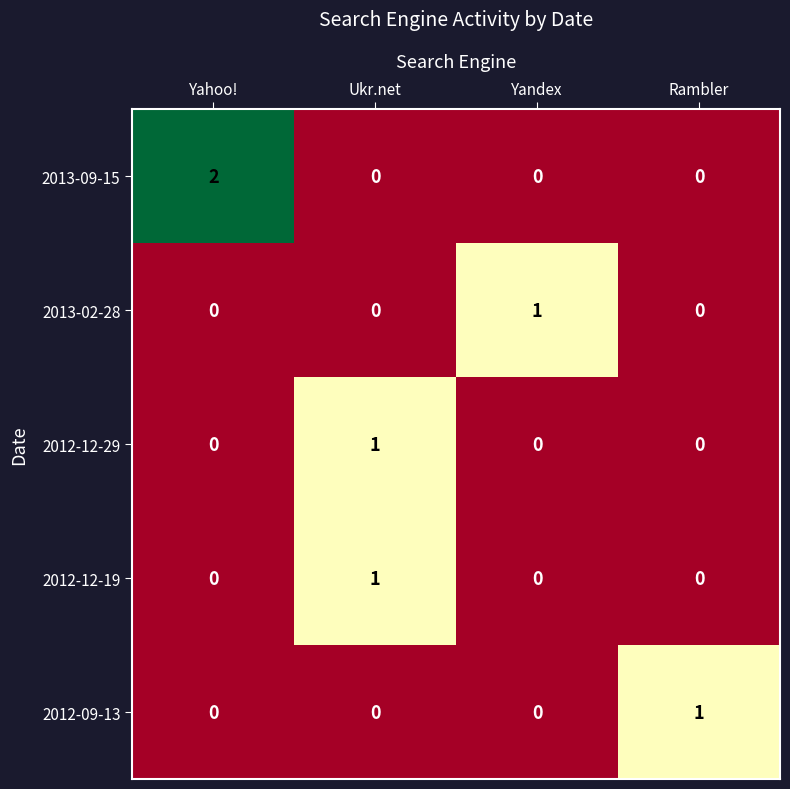

What is the greatest value displayed?

2